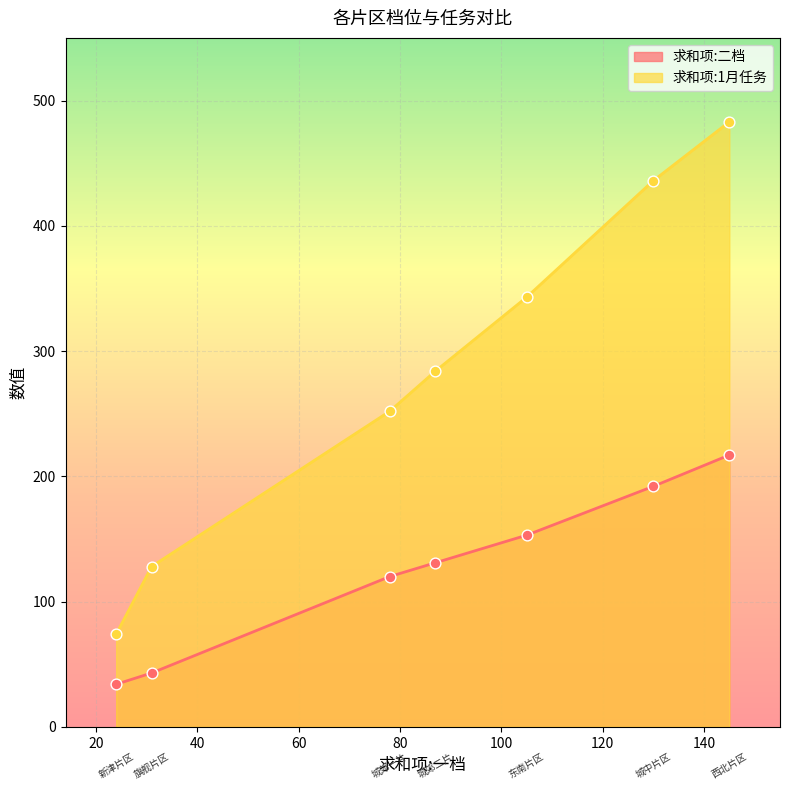

What is the total value across all series at 新津片区?

108